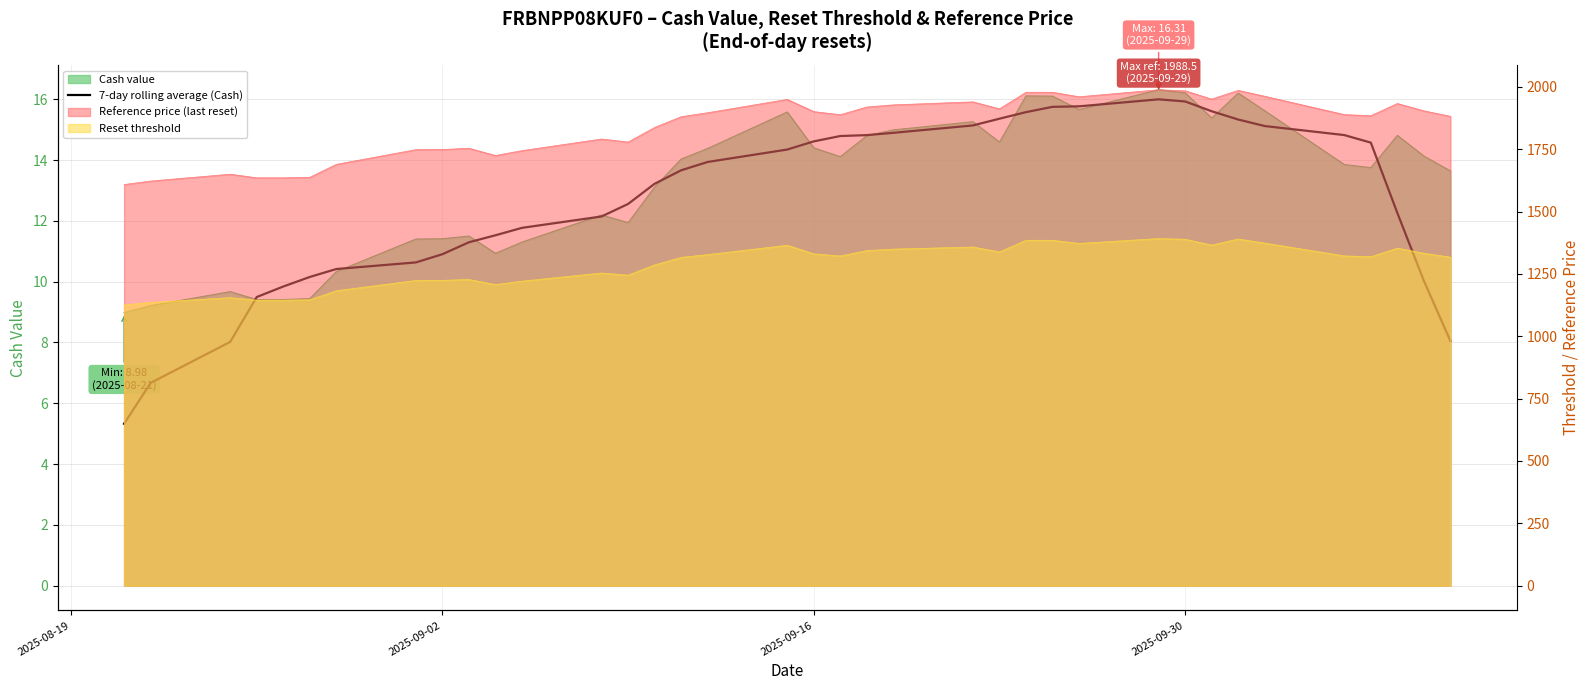

Reading right to left, transcribe all the data shown in this chart.

8.0	10.0	12.3	14.6	14.8	15.1	15.3	15.6	15.9	16.0	15.8	15.7	15.6	15.4	15.1	14.9	14.8	14.8	14.6	14.3	13.9	13.7	13.2	12.6	12.1	11.8	11.5	11.3	10.9	10.6	10.4	10.2	9.8	9.5	8.0	6.7	5.3